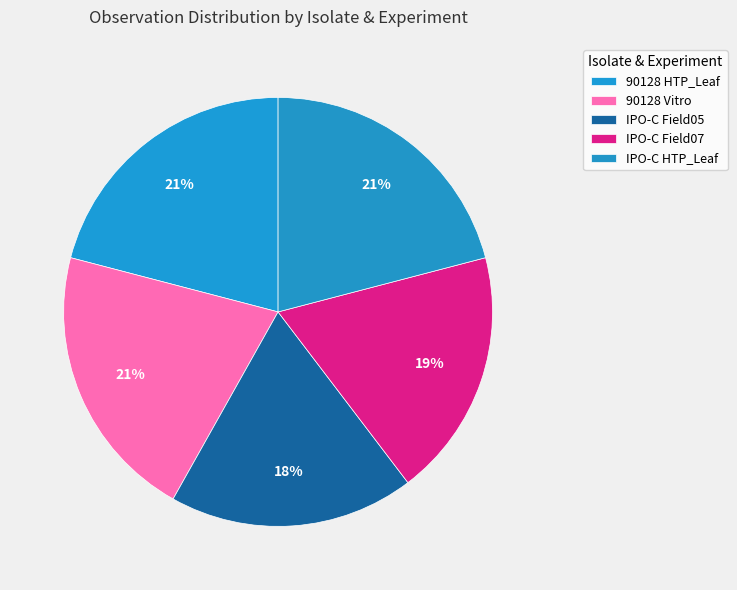

Combined, what portion of the pie is IPO-C Field07 and IPO-C Field05?

37.2%